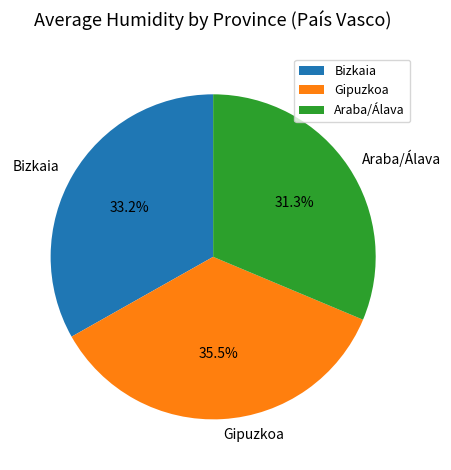

Do Bizkaia and Araba/Álava together represent more than half of the pie?

Yes